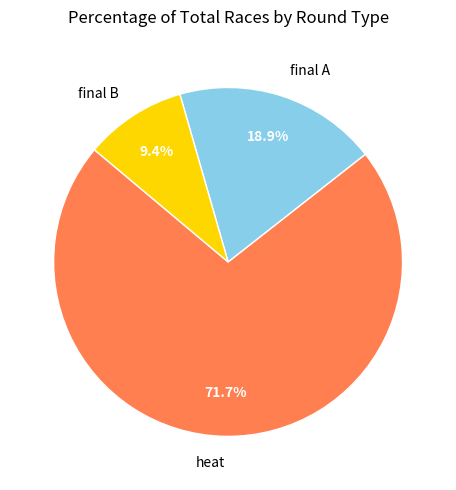

Count the number of slices in the pie.

3